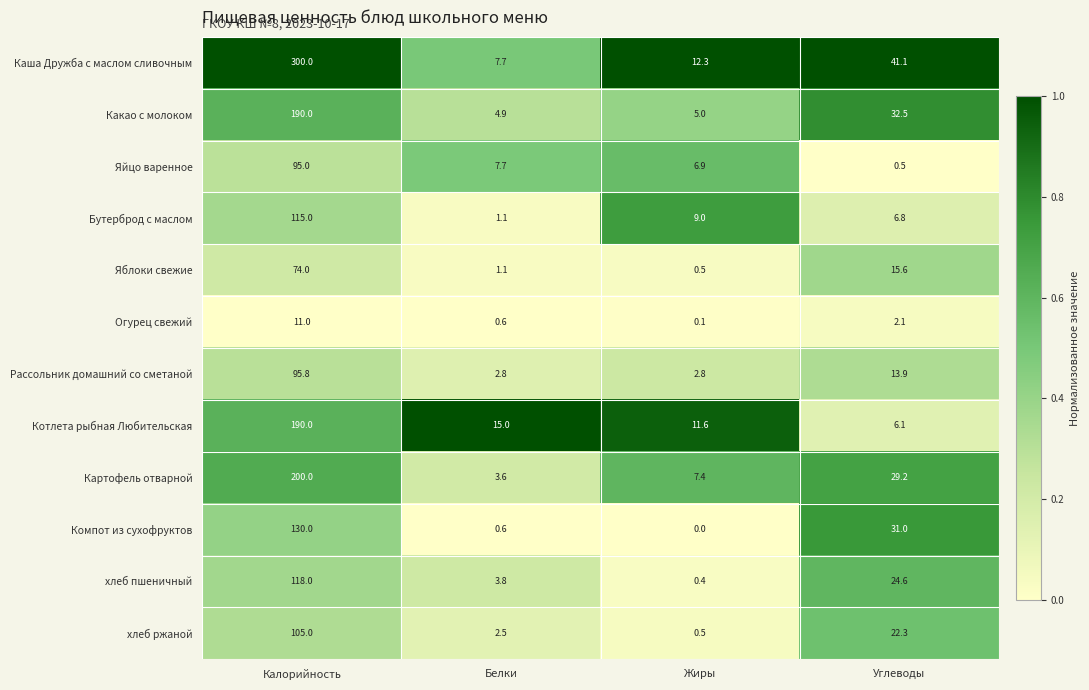

What is the difference between the Котлета рыбная Любительская values at Углеводы and Белки?

8.9